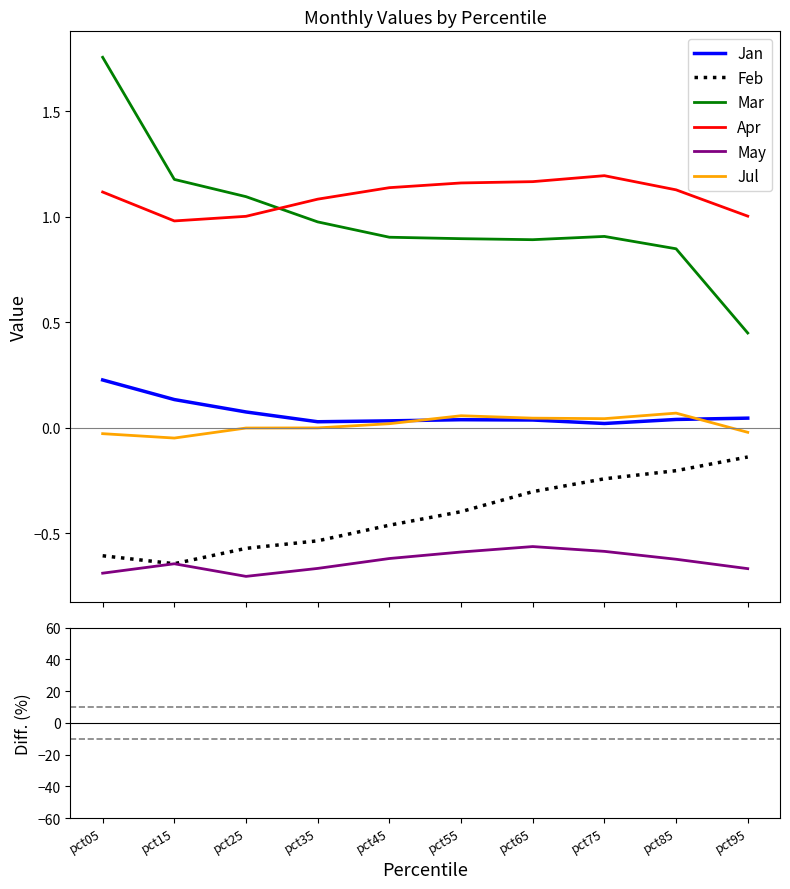

How many interior local peaks does the May series have?

2